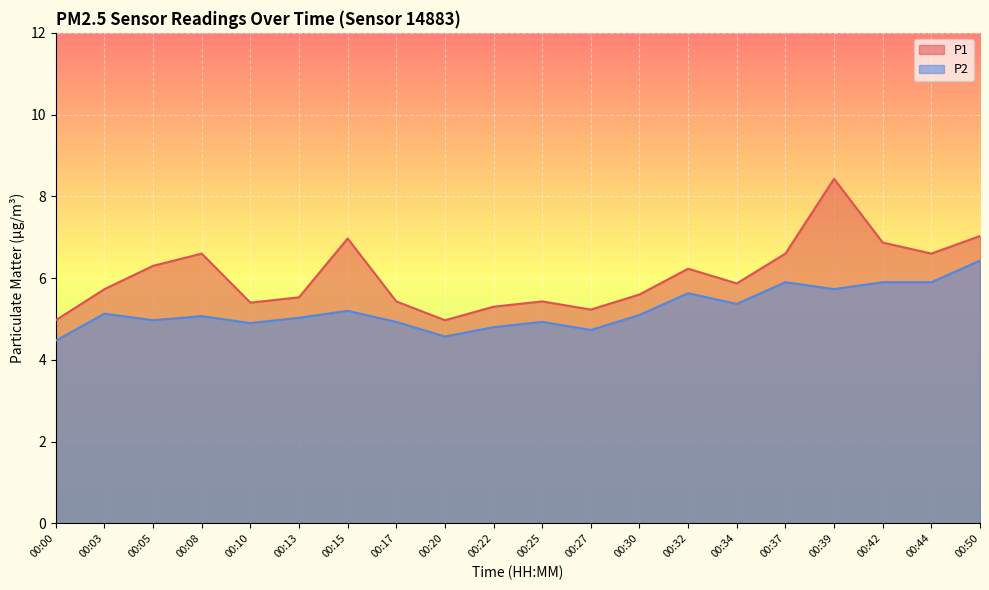

Reading left to right, list all the values displayed in this chart.

P1: 5.0	5.7	6.3	6.6	5.4	5.5	7.0	5.4	5.0	5.3	5.4	5.2	5.6	6.2	5.9	6.6	8.4	6.9	6.6	7.0
P2: 4.5	5.1	5.0	5.1	4.9	5.0	5.2	4.9	4.6	4.8	4.9	4.7	5.1	5.6	5.4	5.9	5.7	5.9	5.9	6.4